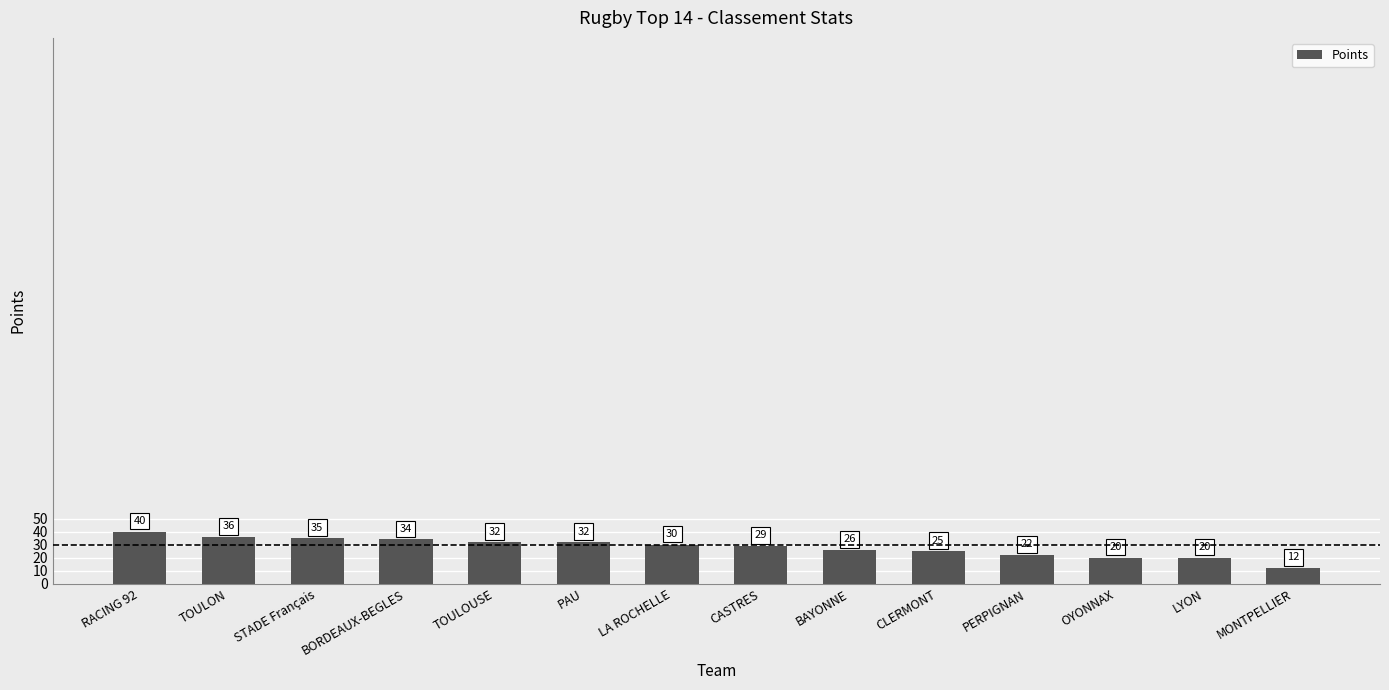

What is the difference between the maximum and minimum values?

28